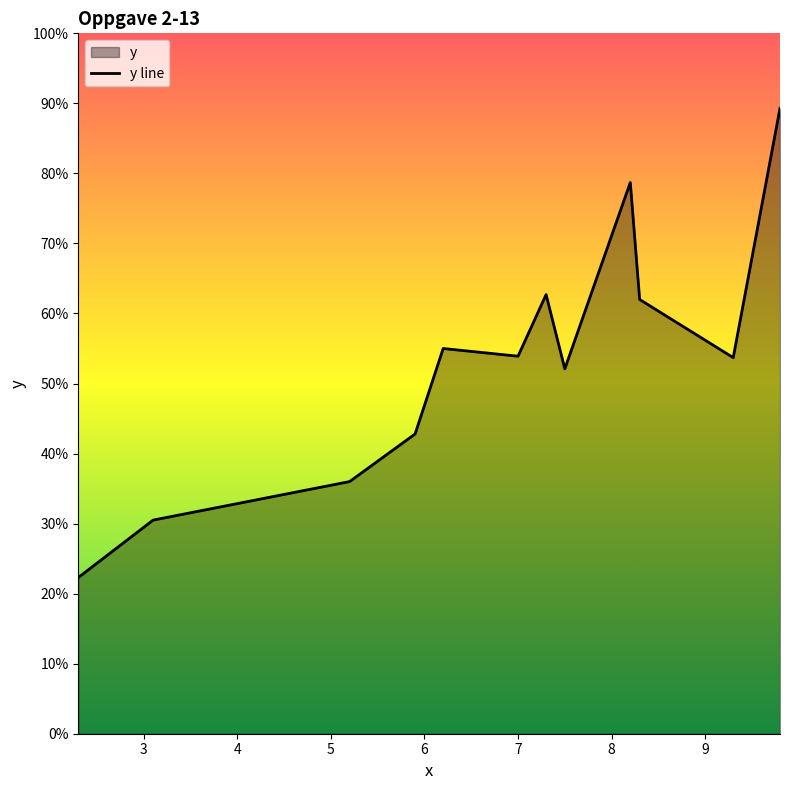

What is the difference between the maximum and minimum values?

67.0